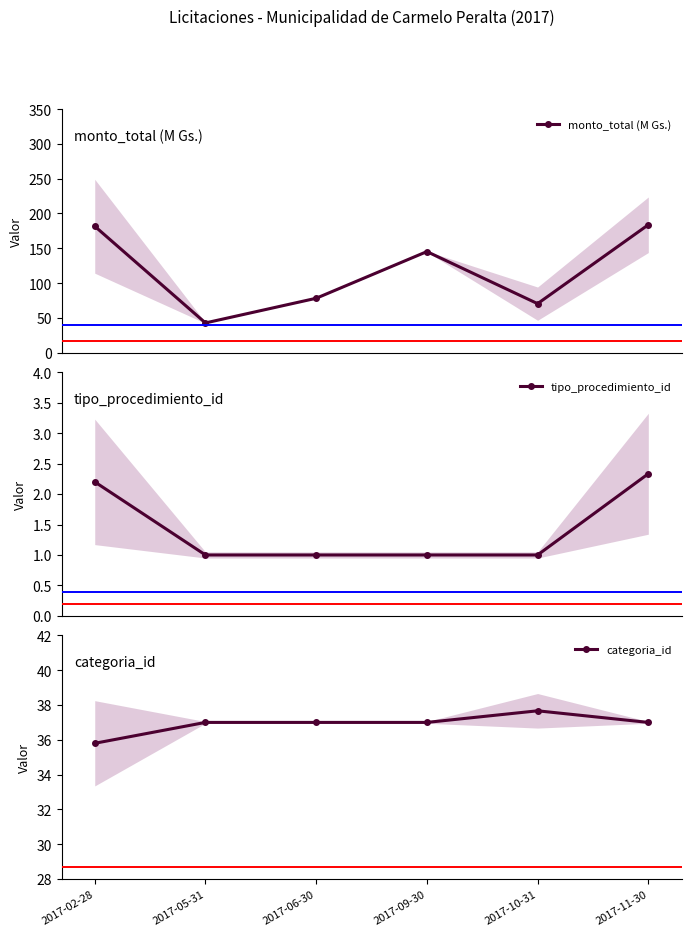

At which label does categoria_id reach its peak?

2017-10-31